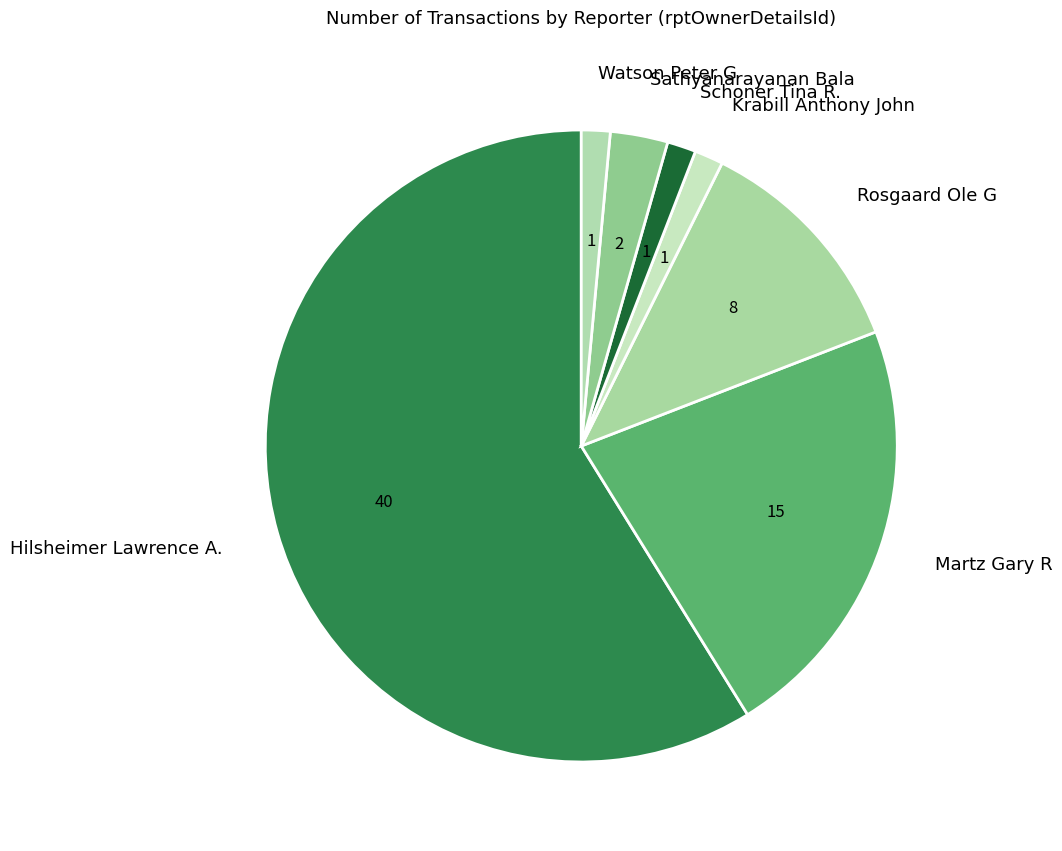

Approximately how many times larger is the value at Watson Peter G compared to Krabill Anthony John?

1.0